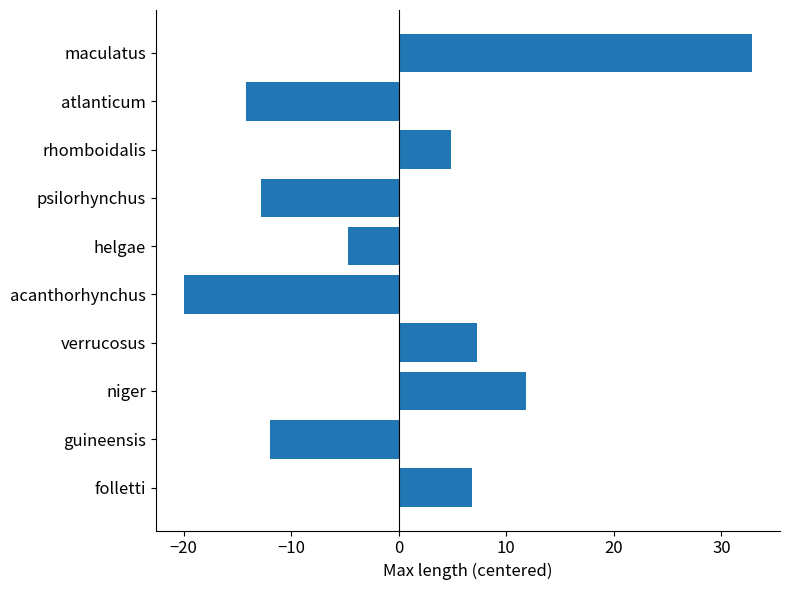

Rank the categories by value from lowest to highest.

acanthorhynchus, atlanticum, psilorhynchus, guineensis, helgae, rhomboidalis, folletti, verrucosus, niger, maculatus